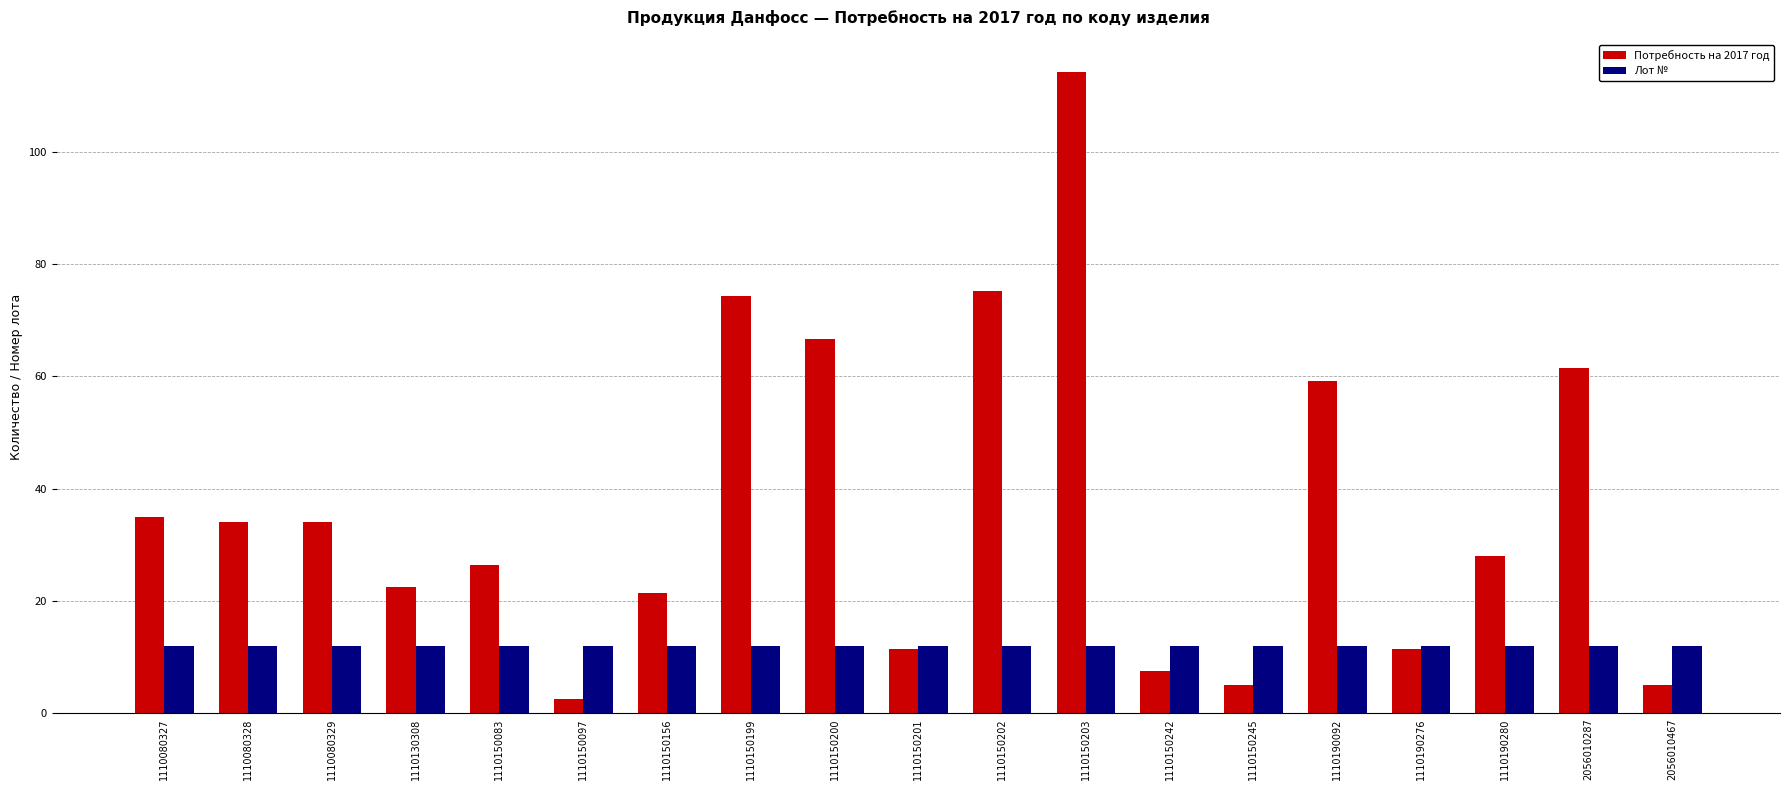

What is the spread (max minus min) of values at 1110150201?

0.5